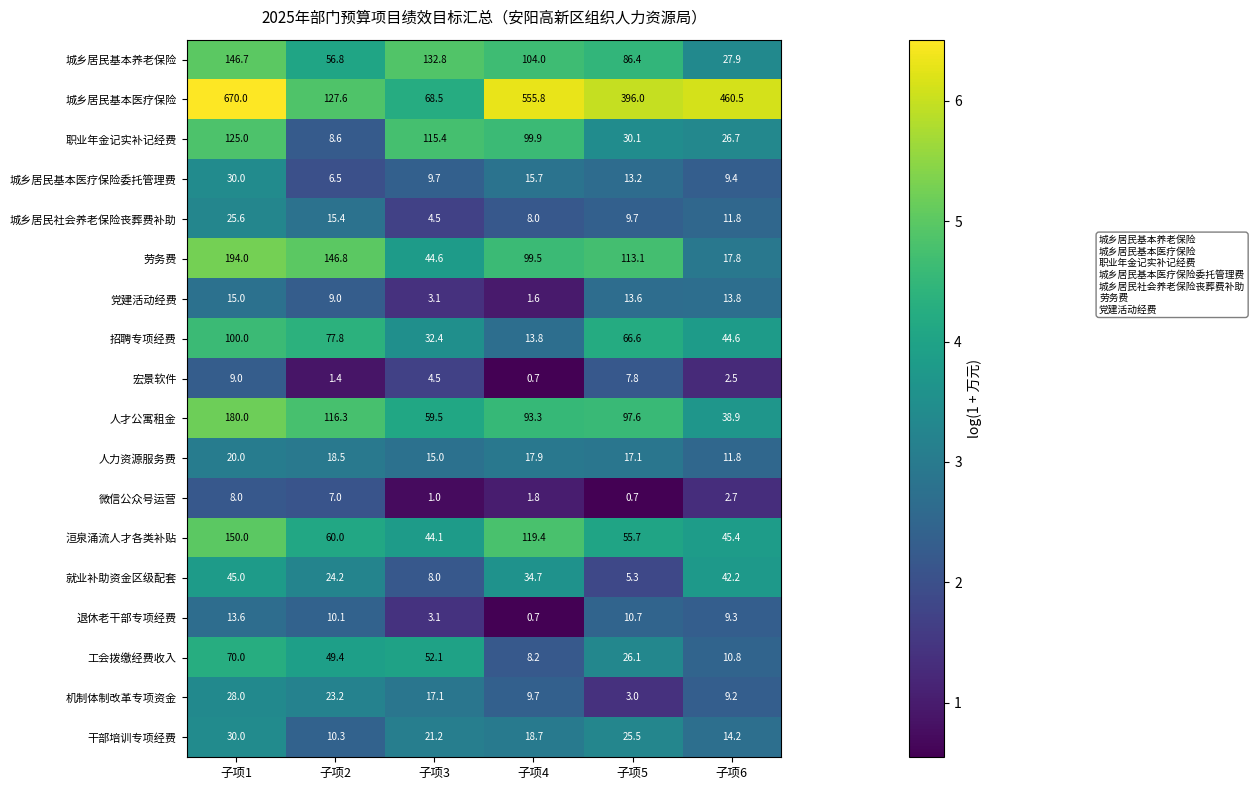

Is it true that 城乡居民基本养老保险 equals 197.9 at 子项3?

False